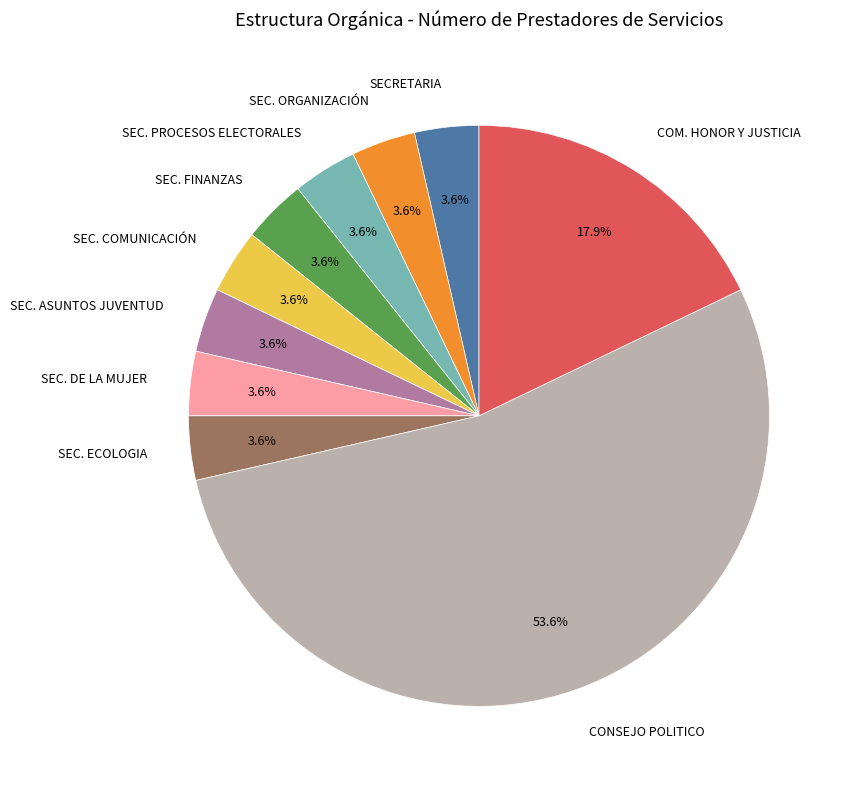

Count the number of slices in the pie.

10